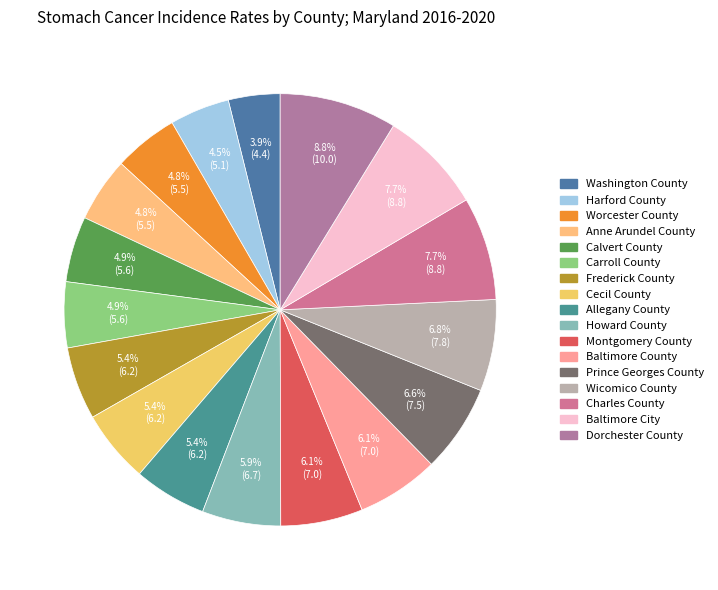

Between Montgomery County and Washington County, which is larger?

Montgomery County